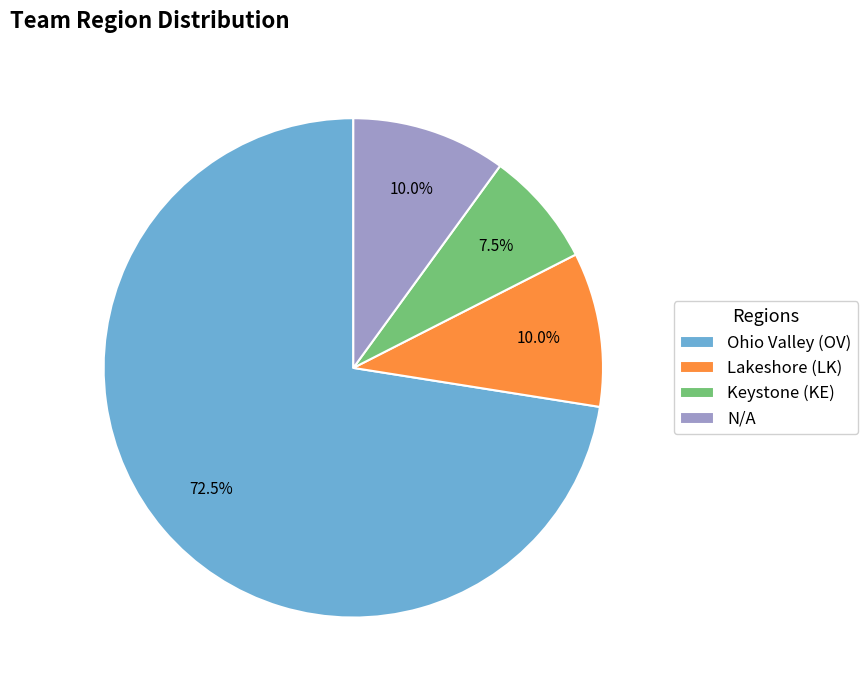

Is the sum of N/A and Lakeshore (LK) greater than half?

No